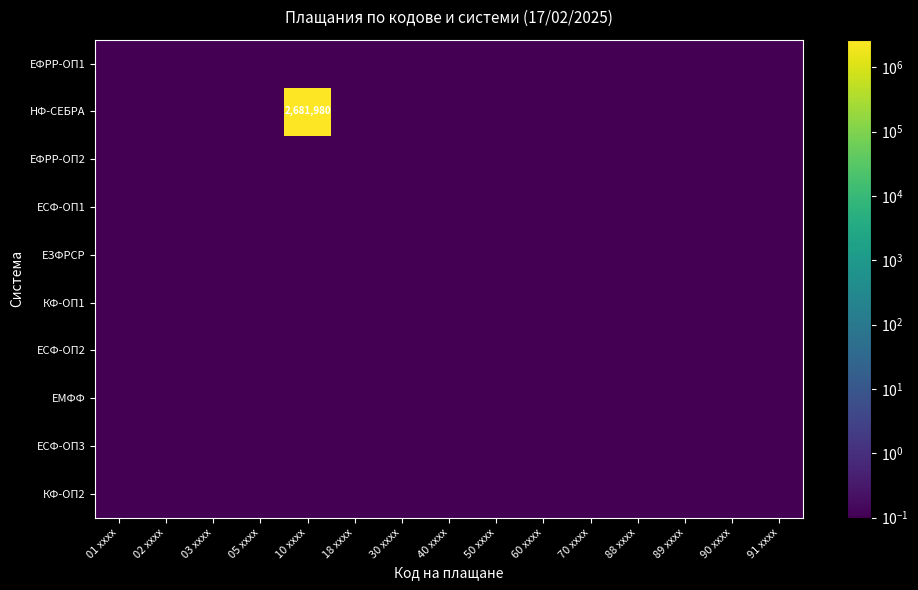

The ЕСФ-ОП2 series shows 0.1 at 91 xxxx. True or false?

True